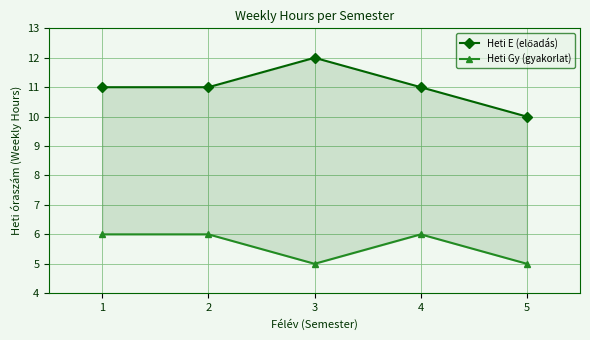

Reading left to right, list all the values displayed in this chart.

Heti E (előadás): 11	11	12	11	10
Heti Gy (gyakorlat): 6	6	5	6	5